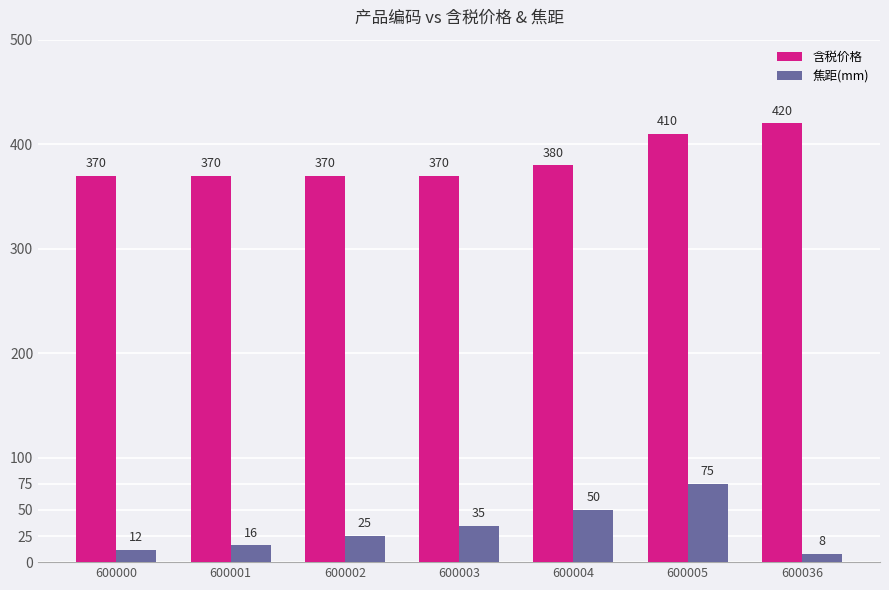

The 焦距(mm) series shows 35 at 600003. True or false?

True